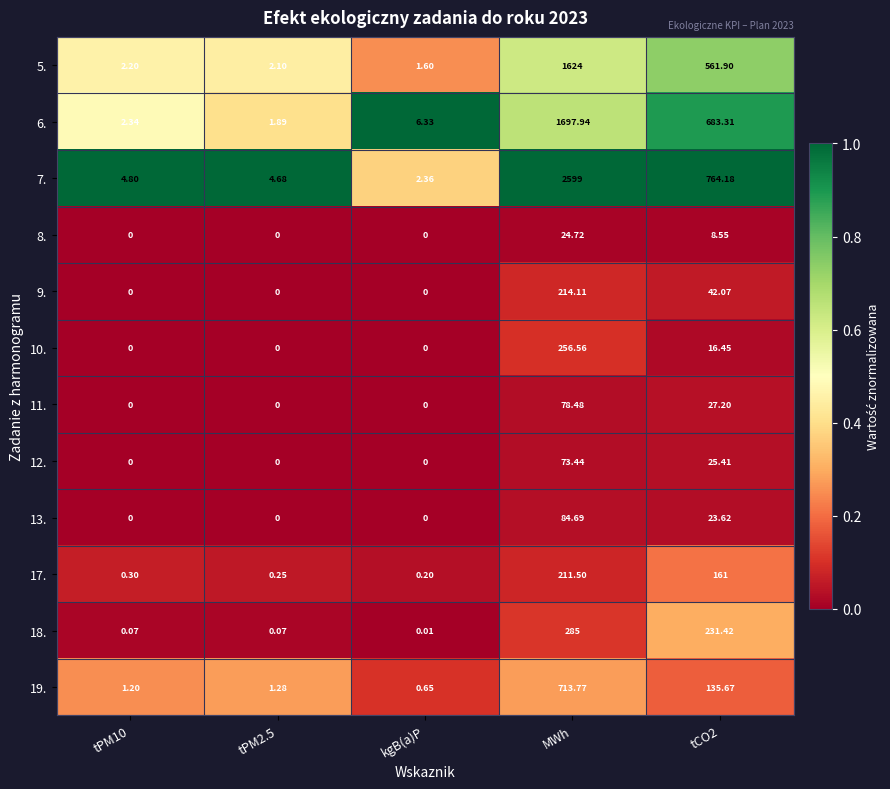

List the series in order of their peak value, highest first.

7., 6., 5., 19., 18., 10., 9., 17., 13., 11., 12., 8.